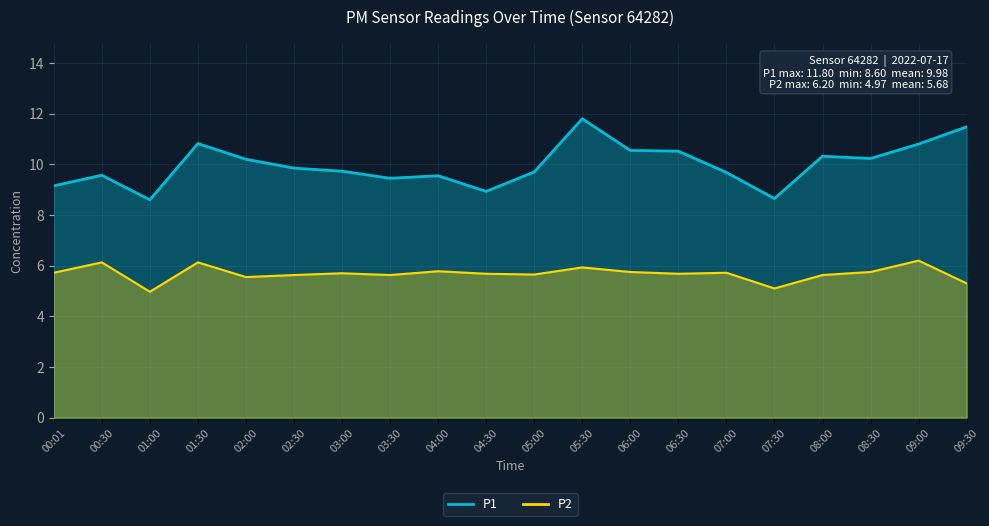

At which label does P2 reach its minimum?

01:00